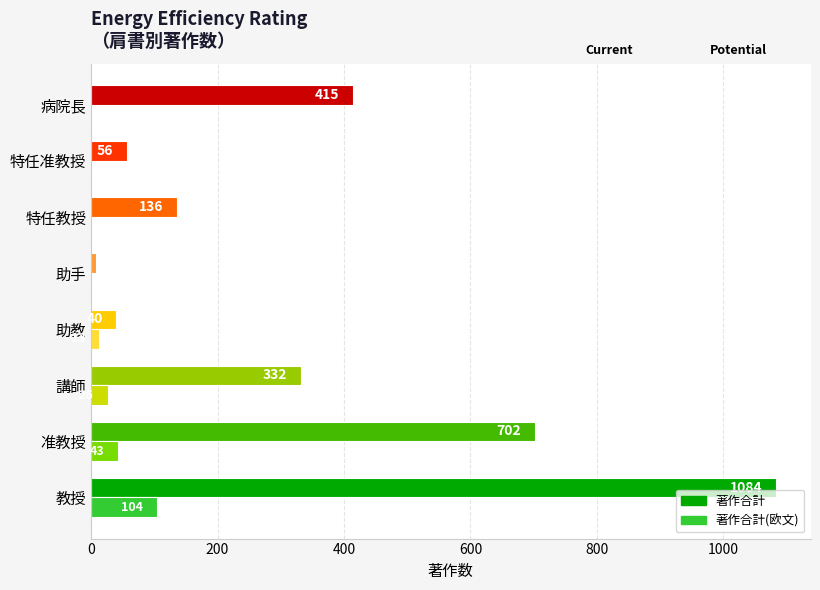

The 著作合計 series shows 702 at 准教授. True or false?

True